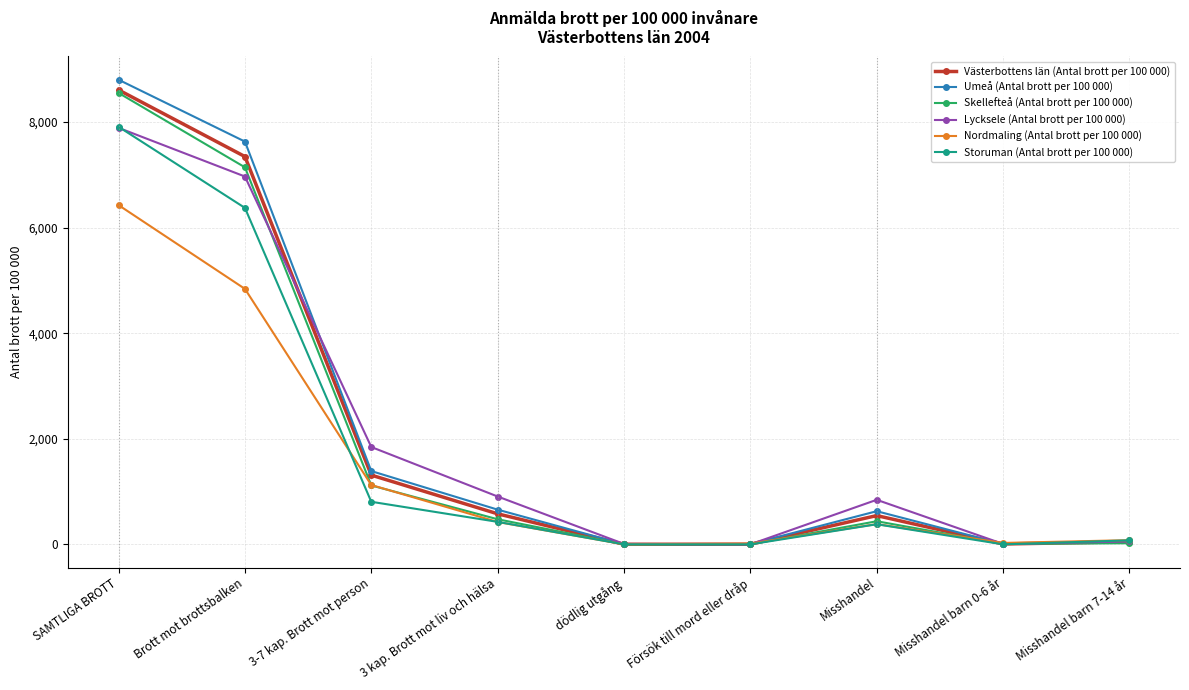

How many interior local peaks does the Skellefteå (Antal brott per 100 000) series have?

1